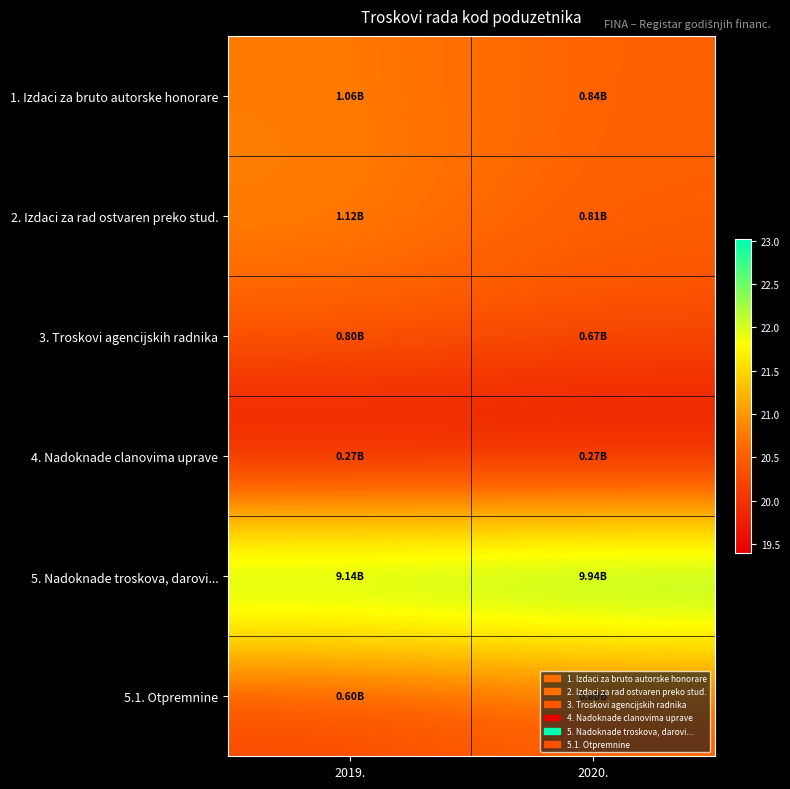

Reading left to right, list all the values displayed in this chart.

1. Izdaci za bruto autorske honorare: 2019.=20.8	2020.=20.5
2. Izdaci za rad ostvaren preko stud.: 2019.=20.8	2020.=20.5
3. Troskovi agencijskih radnika: 2019.=20.5	2020.=20.3
4. Nadoknade clanovima uprave: 2019.=19.4	2020.=19.4
5. Nadoknade troskova, darovi...: 2019.=22.9	2020.=23.0
5.1. Otpremnine: 2019.=20.2	2020.=20.5